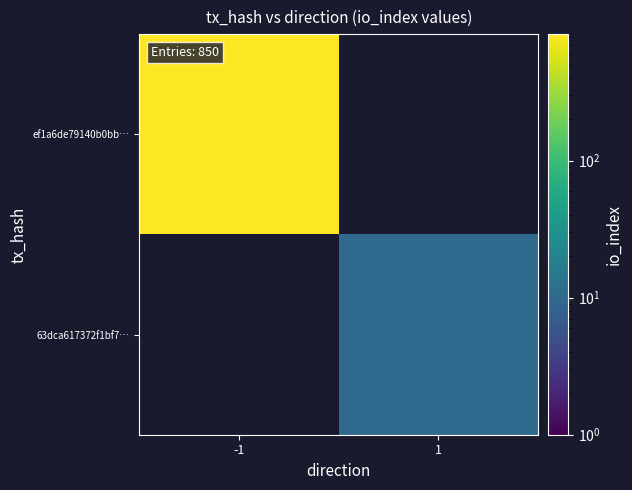

List the series in order of their overall mean, lowest first.

ef1a6de79140b0bb…, 63dca617372f1bf7…